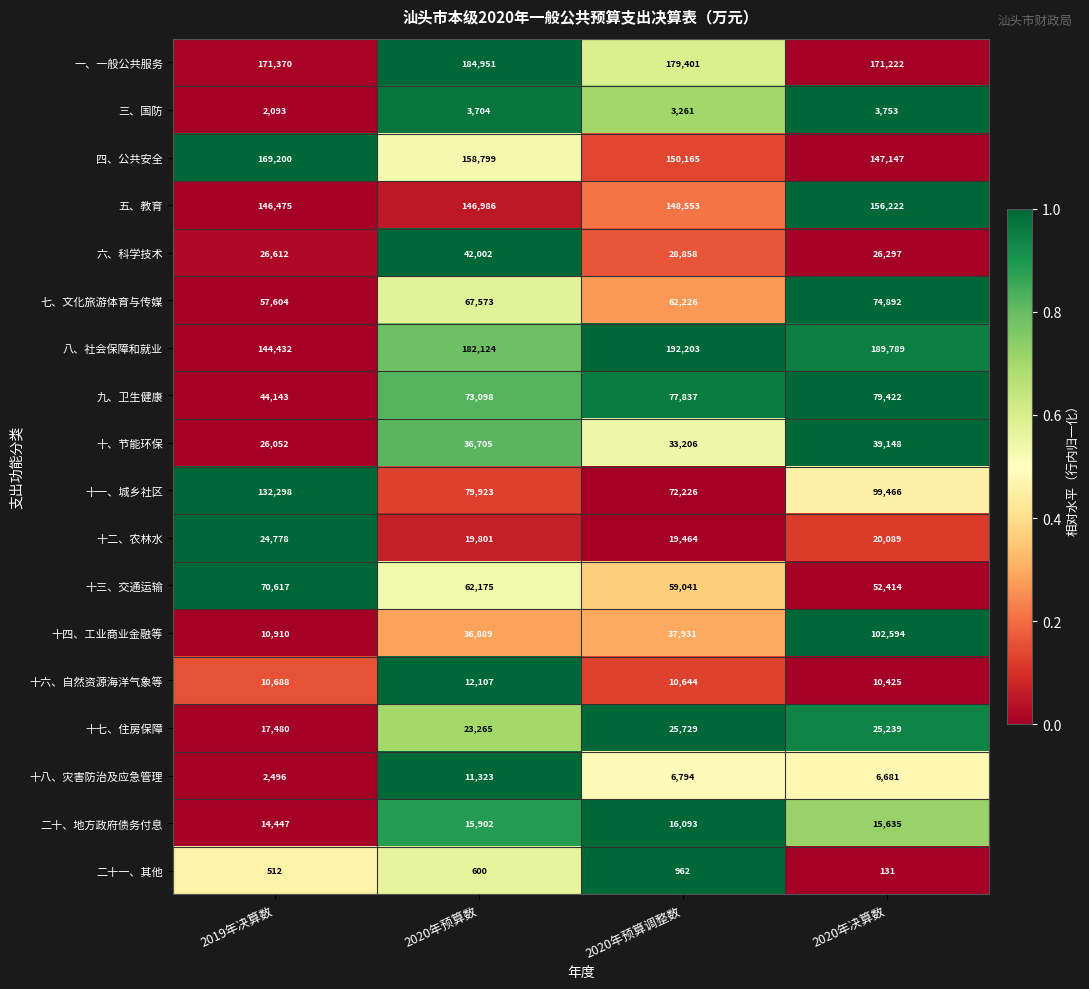

Which series changed the most between 2019年决算数 and 2020年预算调整数?

十一、城乡社区